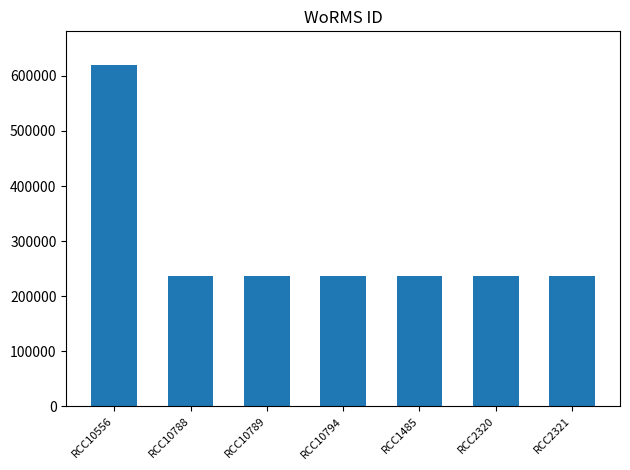

At which category does the chart reach its peak across all series?

RCC10556